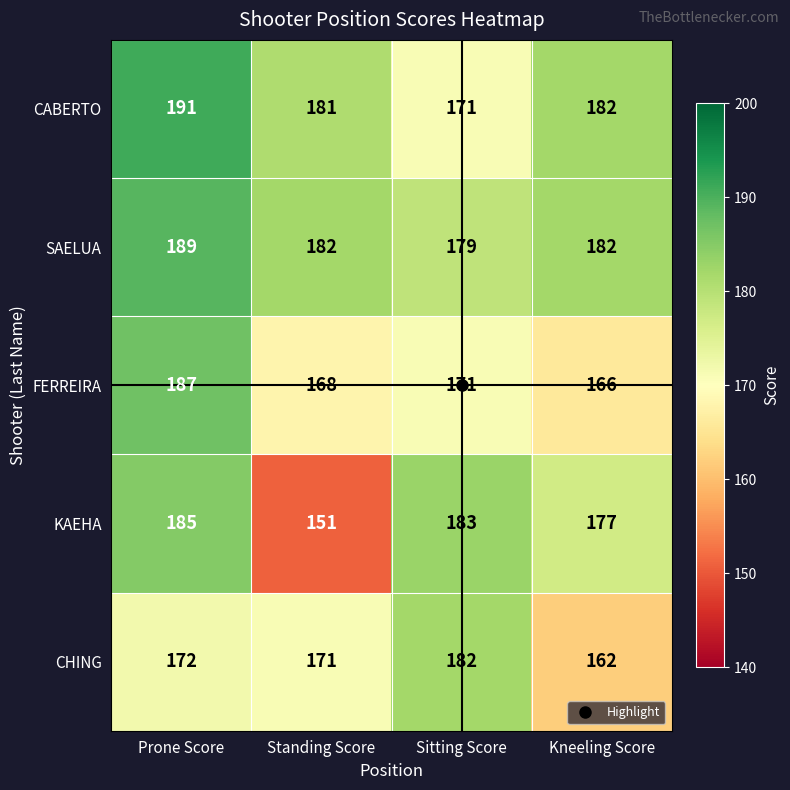

What is the difference between the SAELUA values at Prone Score and Sitting Score?

10